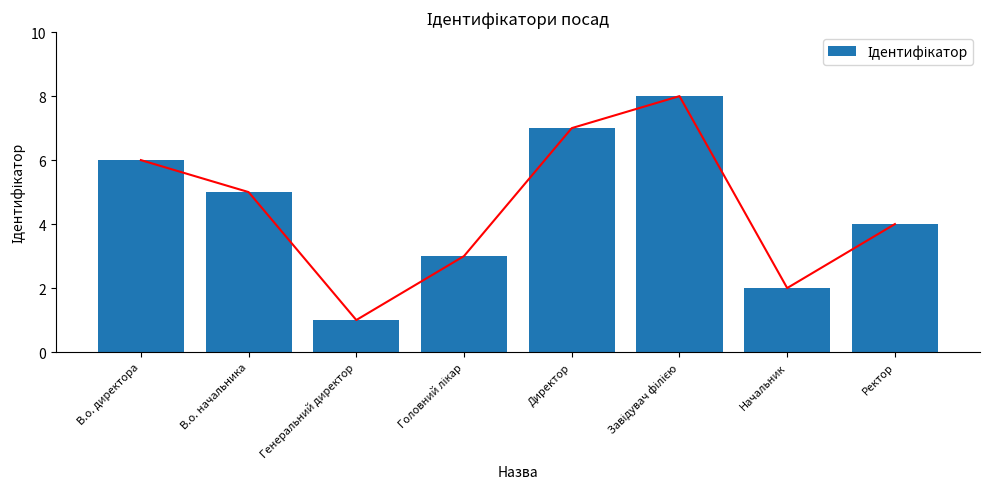

Reading left to right, list all the values displayed in this chart.

В.о. директора=6	В.о. начальника=5	Генеральний директор=1	Головний лікар=3	Директор=7	Завідувач філією=8	Начальник=2	Ректор=4